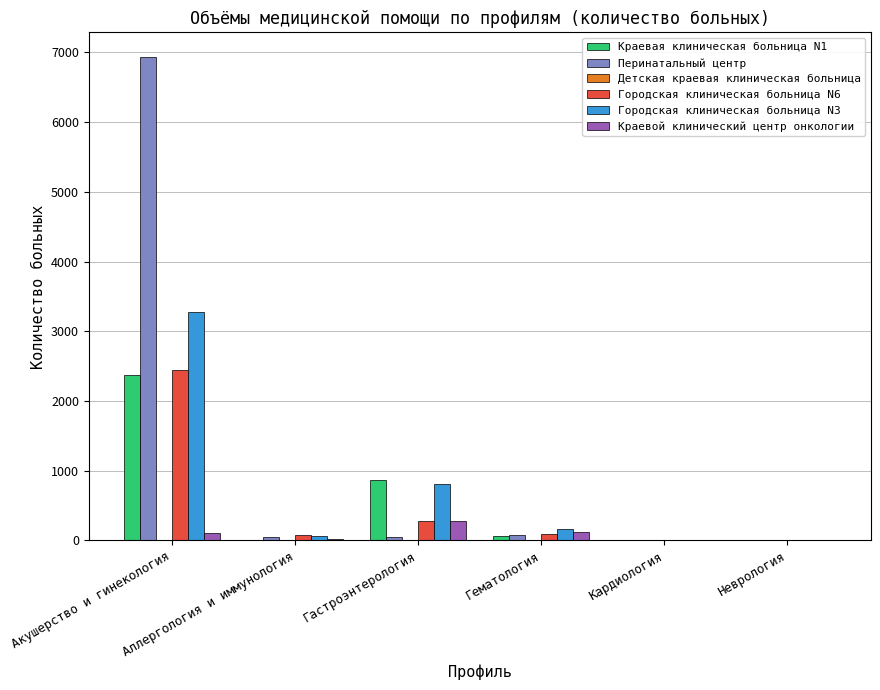

How many groups of bars are there?

6